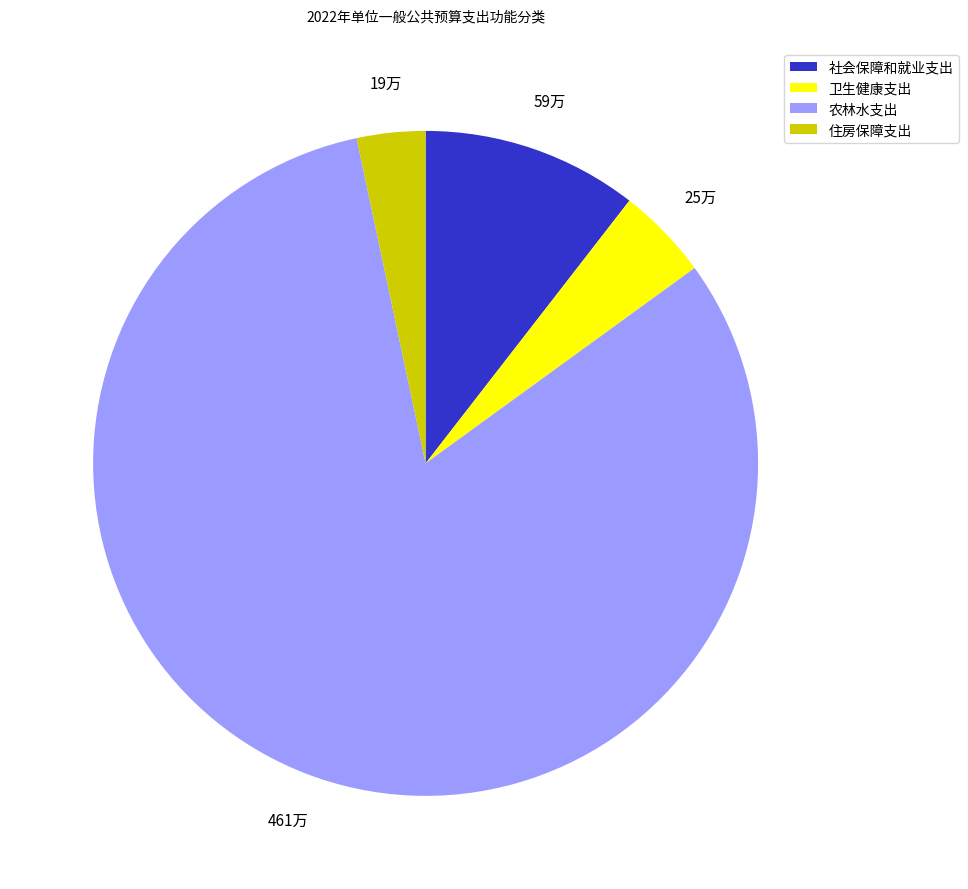

The 社会保障和就业支出 slice represents 11% of the pie. True or false?

True